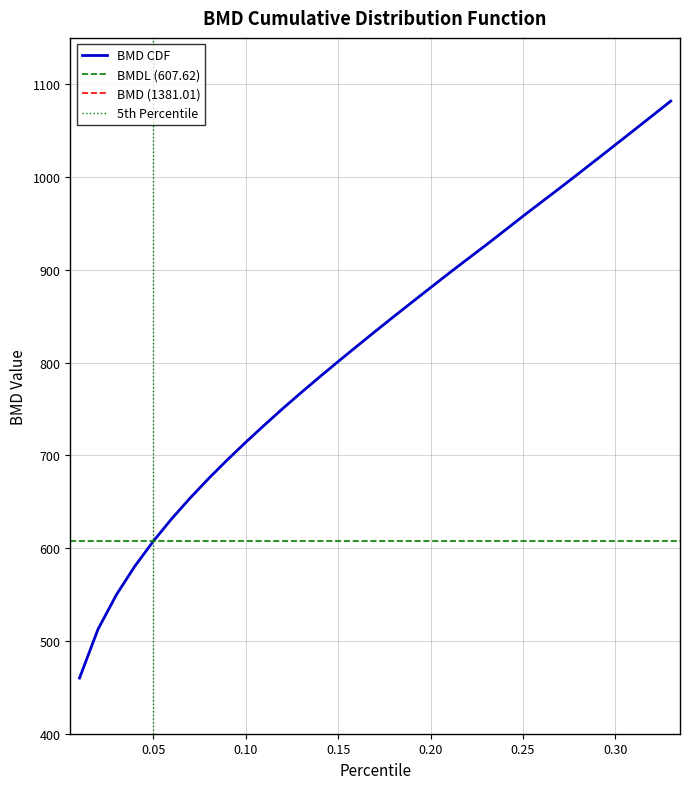

True or false: the data has more than 2 interior local peaks.

False